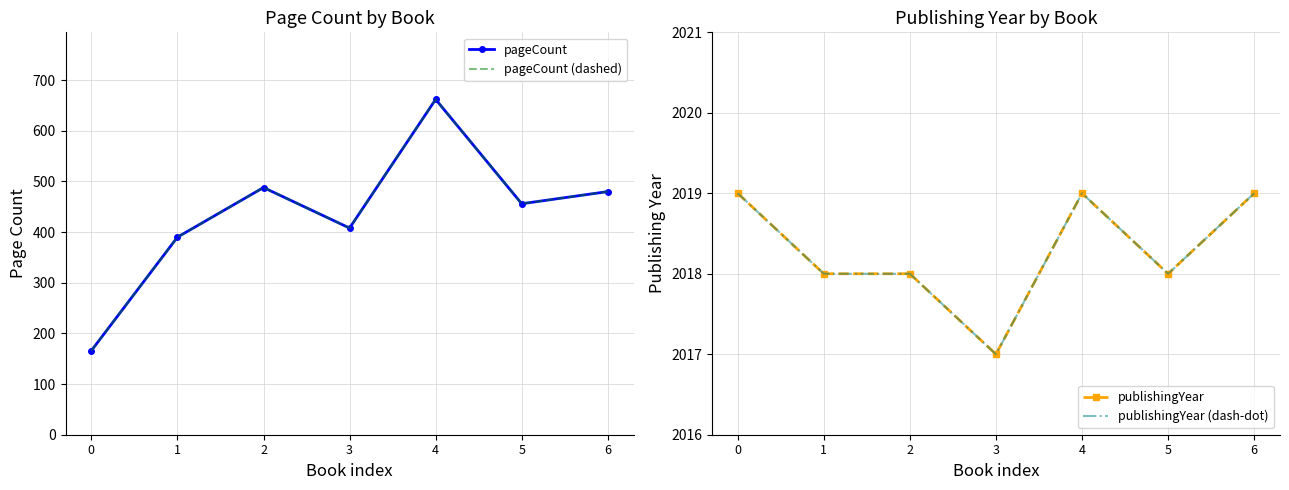

How many categories are shown in the chart?

7